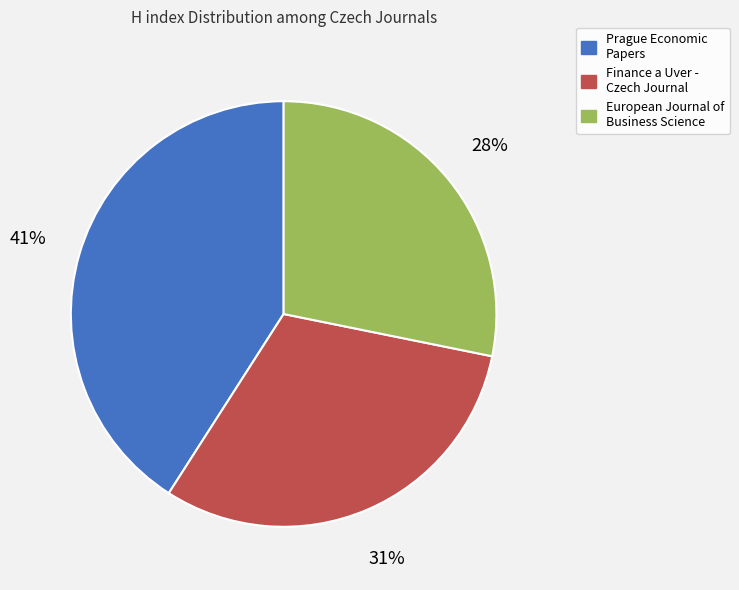

How many segments does this pie chart have?

3